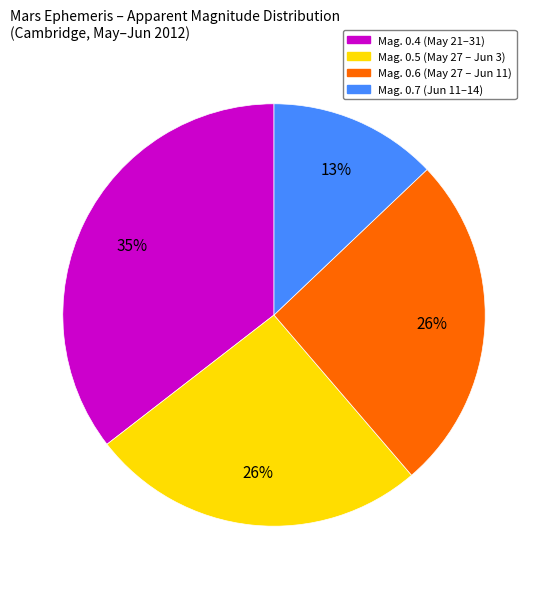

To the nearest percent, what is the average slice percentage?

25%